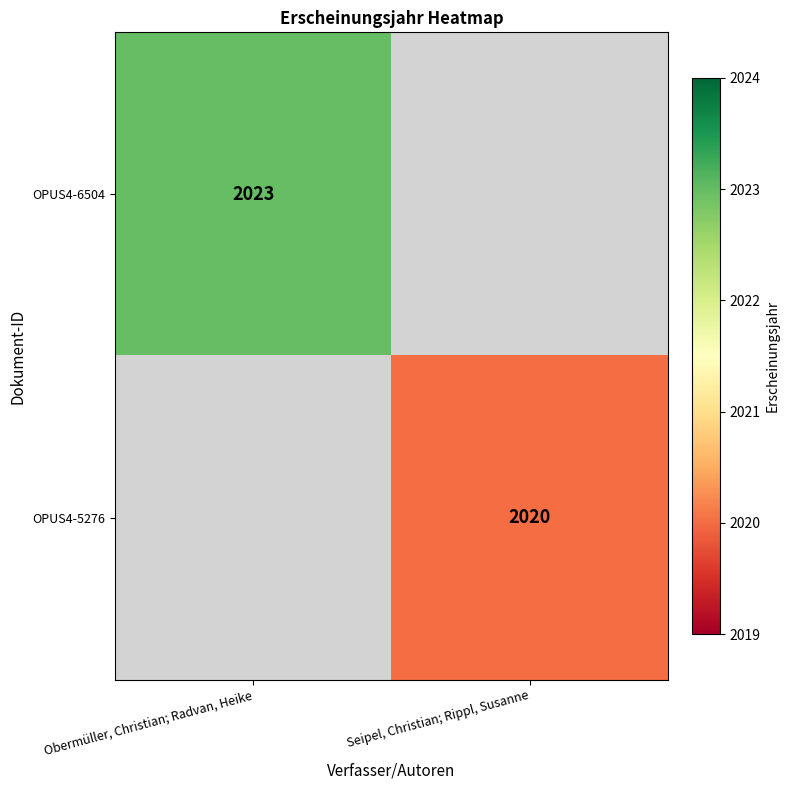

The value of OPUS4-5276 at Seipel, Christian; Rippl, Susanne is 1075. True or false?

False